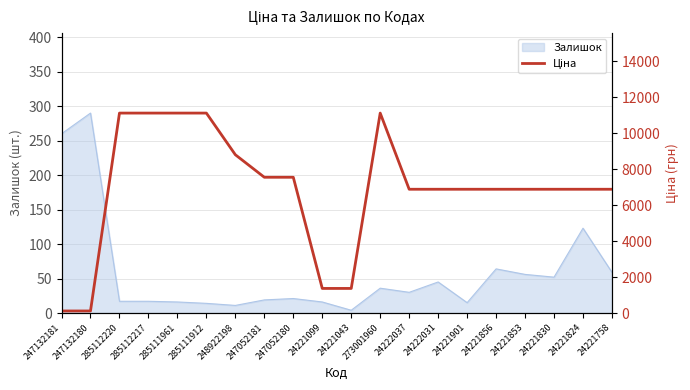

At which category does the chart reach its minimum across all series?

247132181